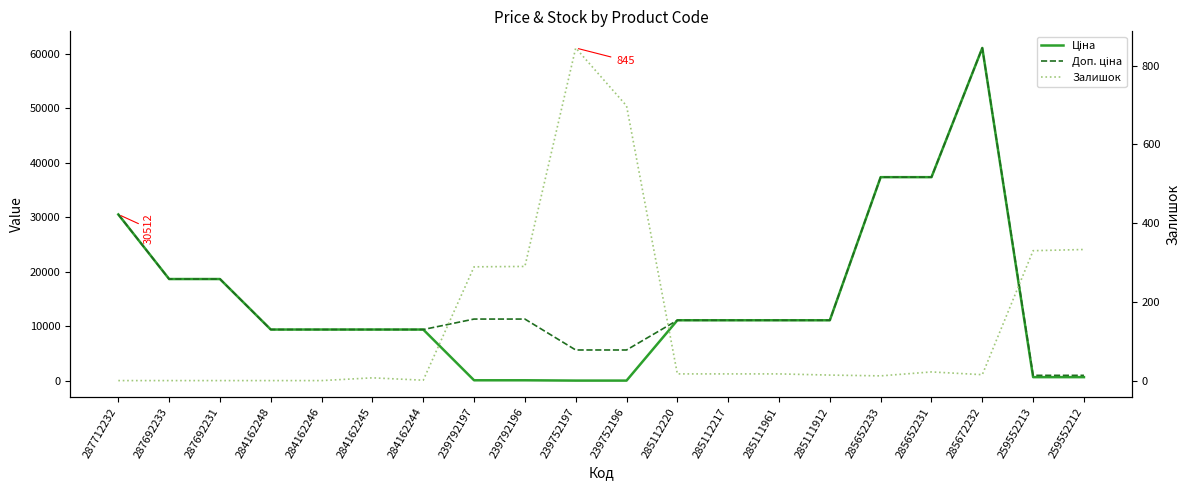

True or false: Ціна and Доп. ціна cross at least once.

False